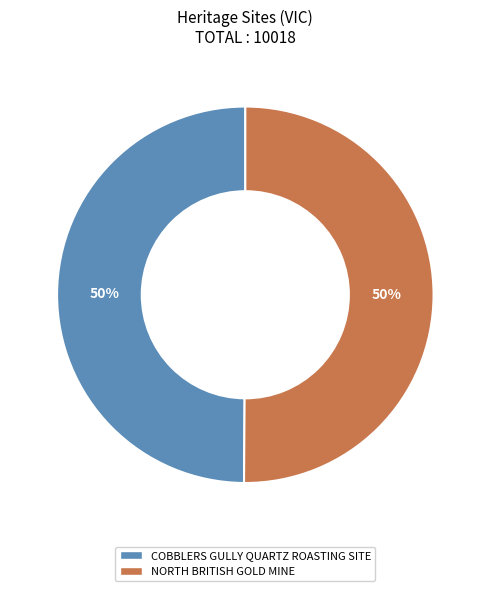

Is it true that NORTH BRITISH GOLD MINE is 50% of the pie?

True